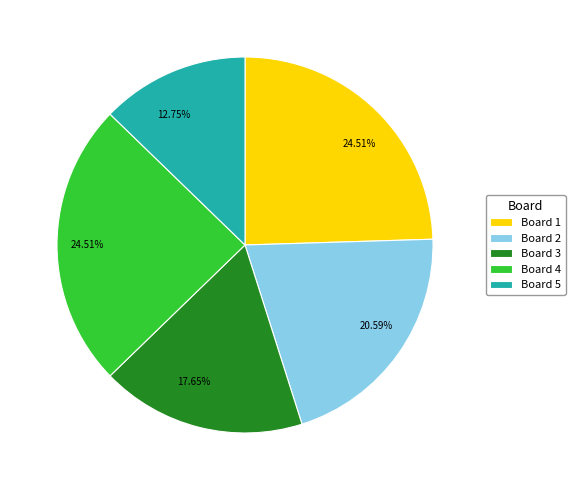

To the nearest percent, what is the difference between the largest and smallest slice percentages?

12%